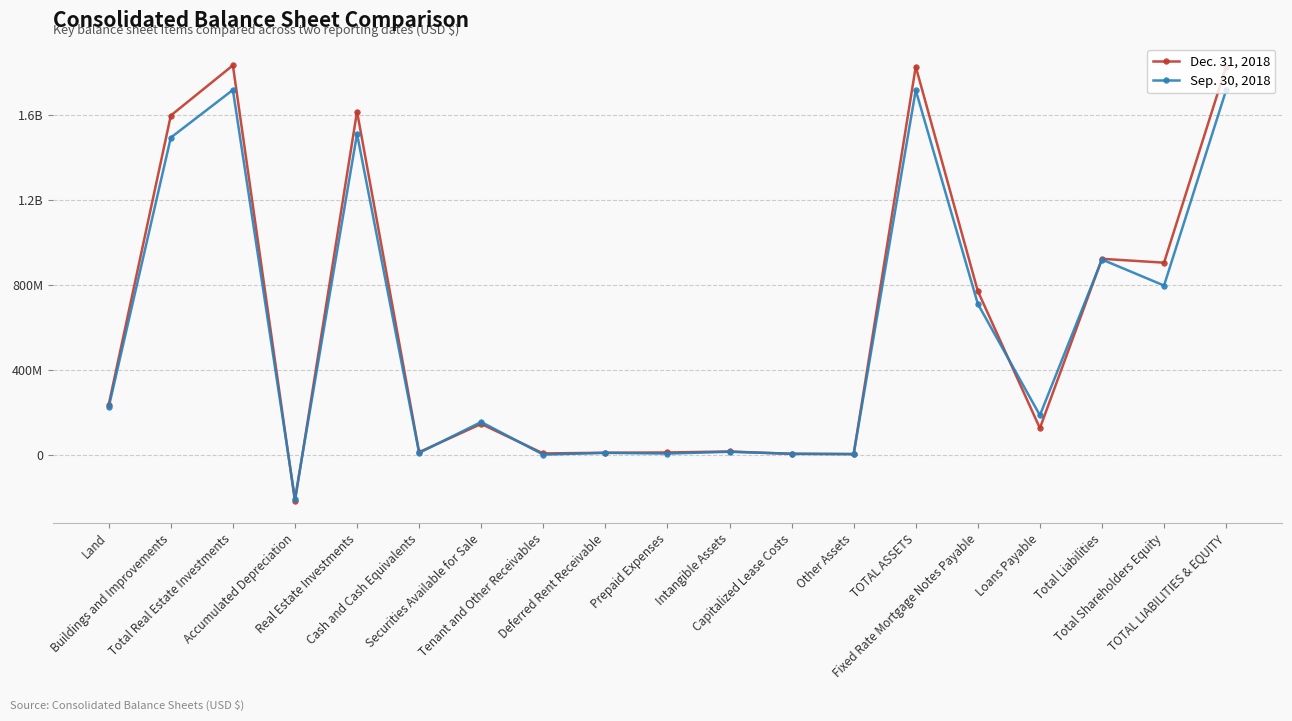

Between which two adjacent categories do Dec. 31, 2018 and Sep. 30, 2018 first intersect?

Total Real Estate Investments and Accumulated Depreciation